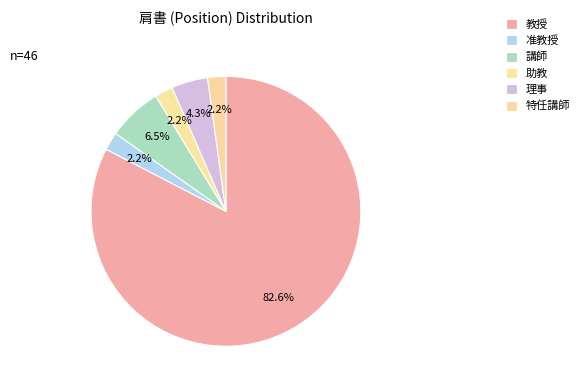

What percentage do 教授 and 特任講師 together represent?

84.8%